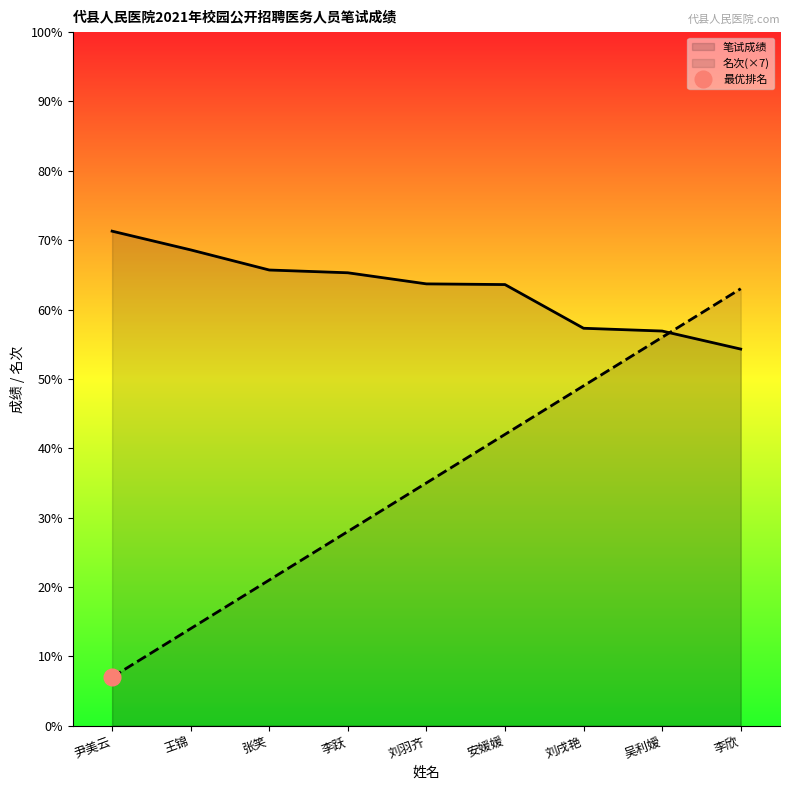

List the series in order of their overall mean, lowest first.

名次(×7), 笔试成绩